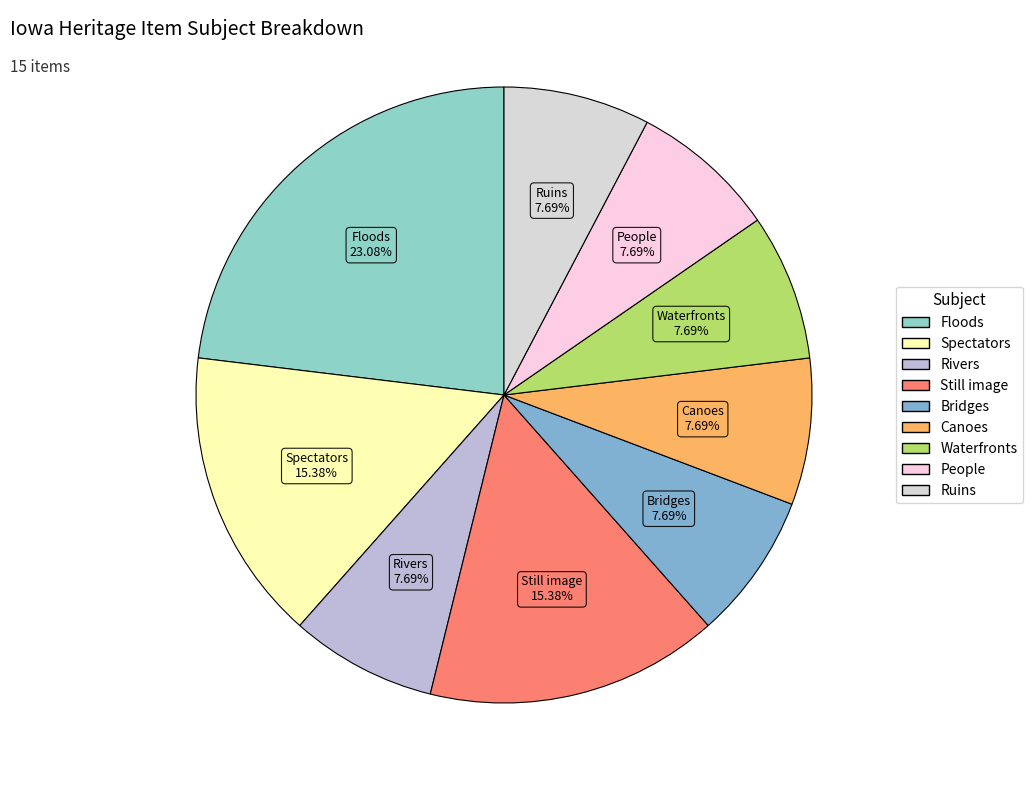

Which category has the biggest portion of the pie?

Floods